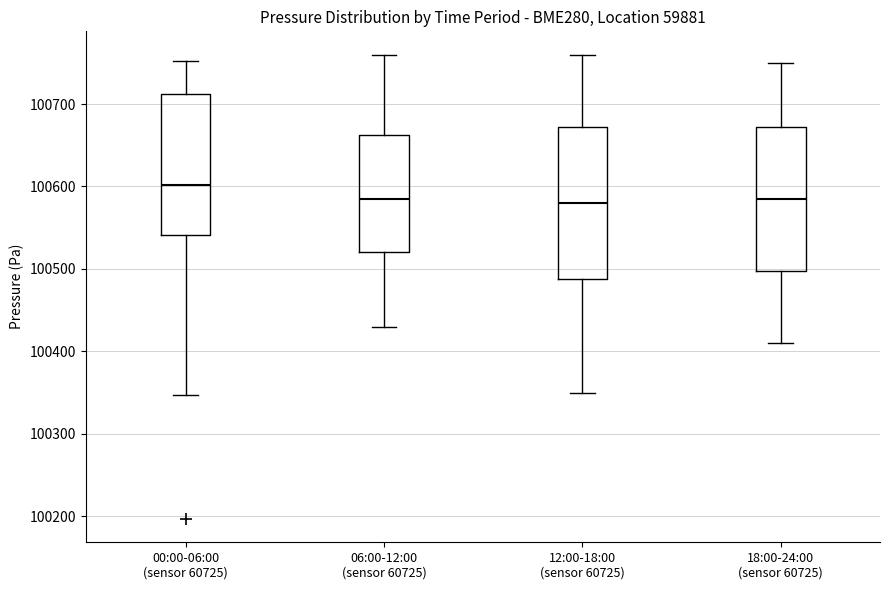

Reading left to right, read every box against the y-axis: the position of its median line, the range the box covers, and the ends of its whiskers. The values are not printed on the chart, so give them approximately, as read against the axis.

00:00-06:00 (sensor 60725): median 100600, box 100540 to 100710, whiskers 100350 to 100750
06:00-12:00 (sensor 60725): median 100590, box 100520 to 100660, whiskers 100430 to 100760
12:00-18:00 (sensor 60725): median 100580, box 100490 to 100670, whiskers 100350 to 100760
18:00-24:00 (sensor 60725): median 100590, box 100500 to 100670, whiskers 100410 to 100750